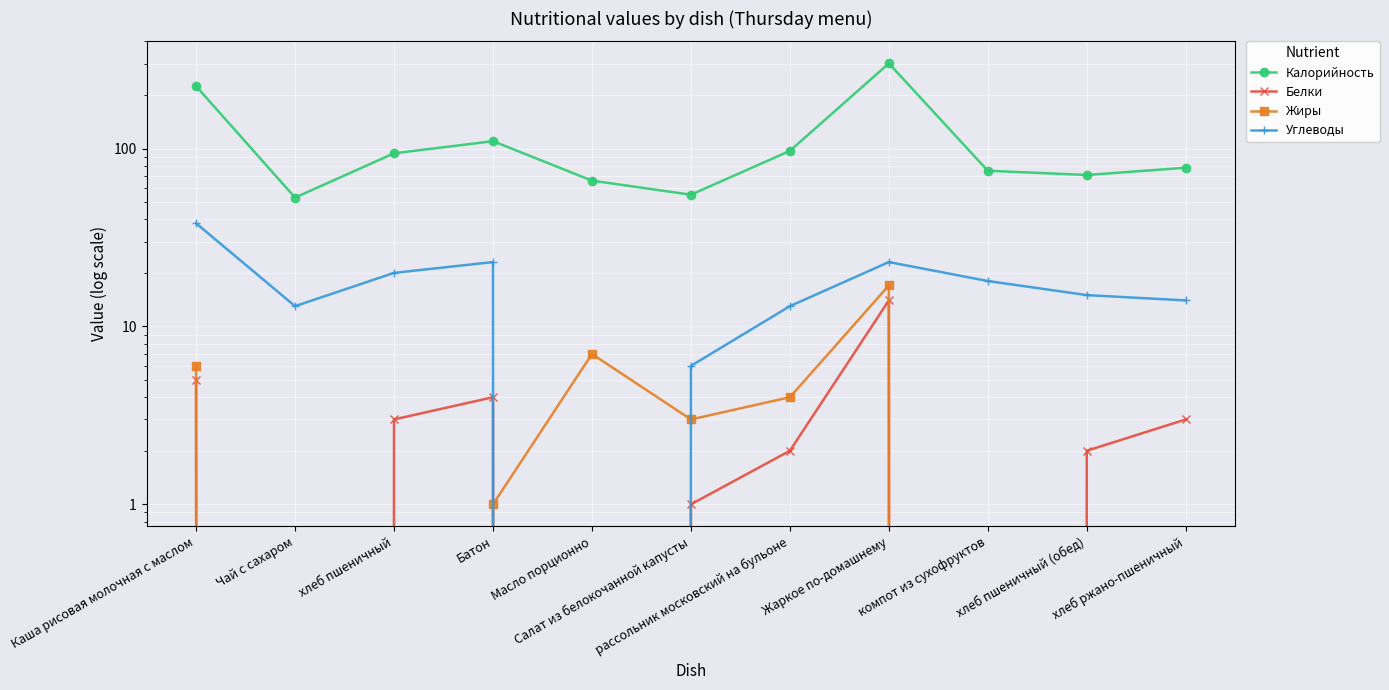

What position from the left is Масло порционно?

5